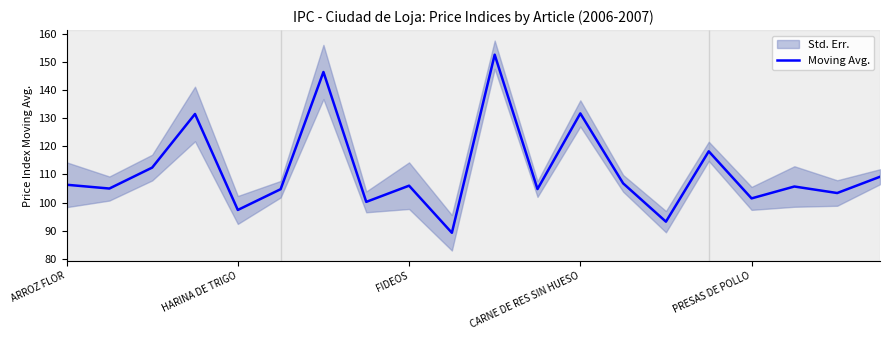

The Moving Avg. series shows 141.9 at PRESAS DE POLLO. True or false?

False